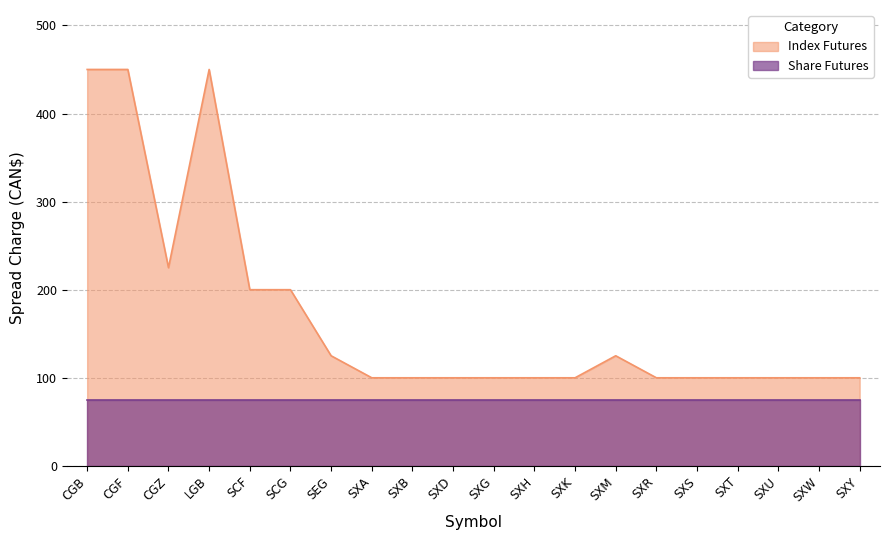

Does the chart have visible grid lines?

Yes